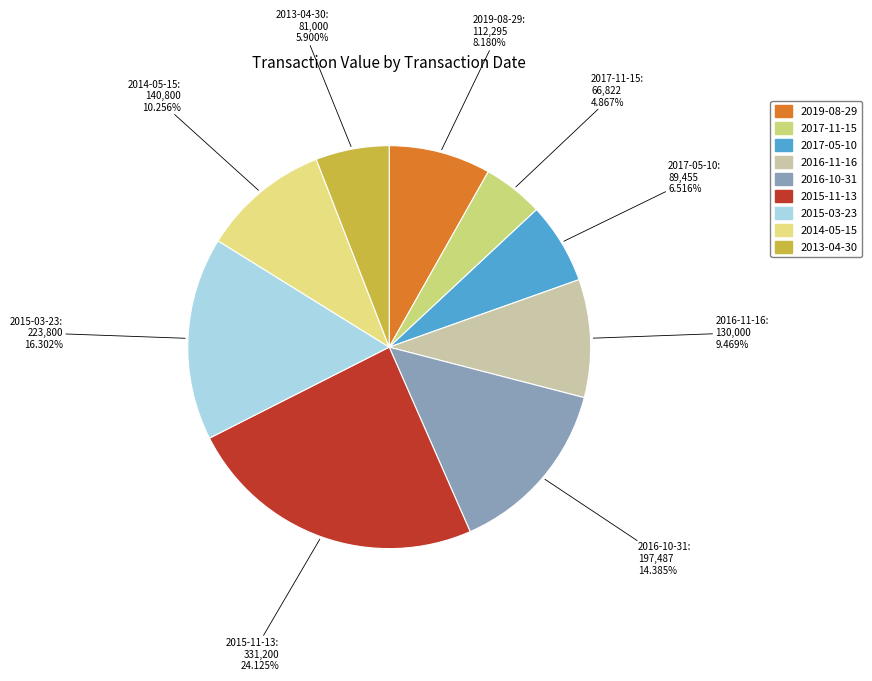

What percentage is the 2015-11-13 slice, to the nearest percent?

24%